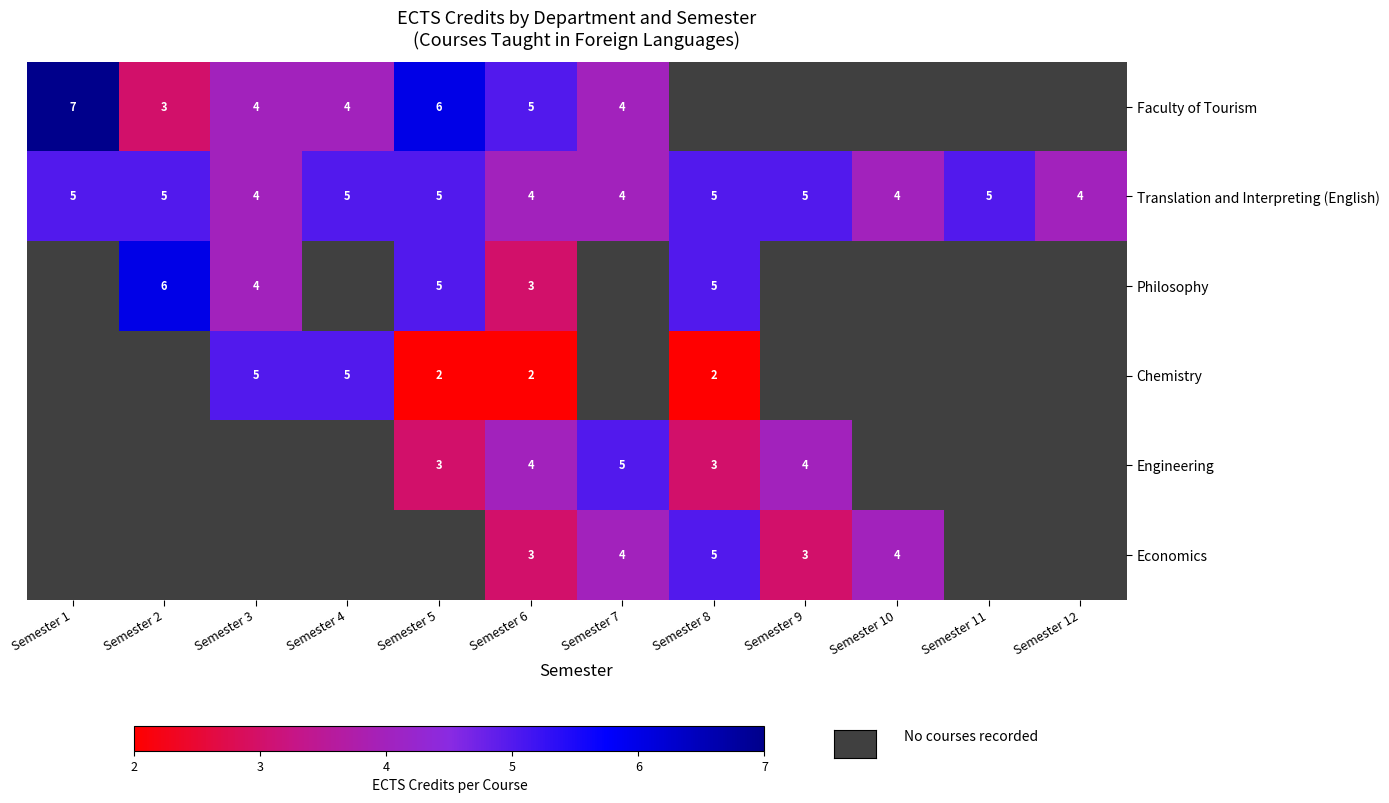

At how many categories does at least one series exceed 2?

12